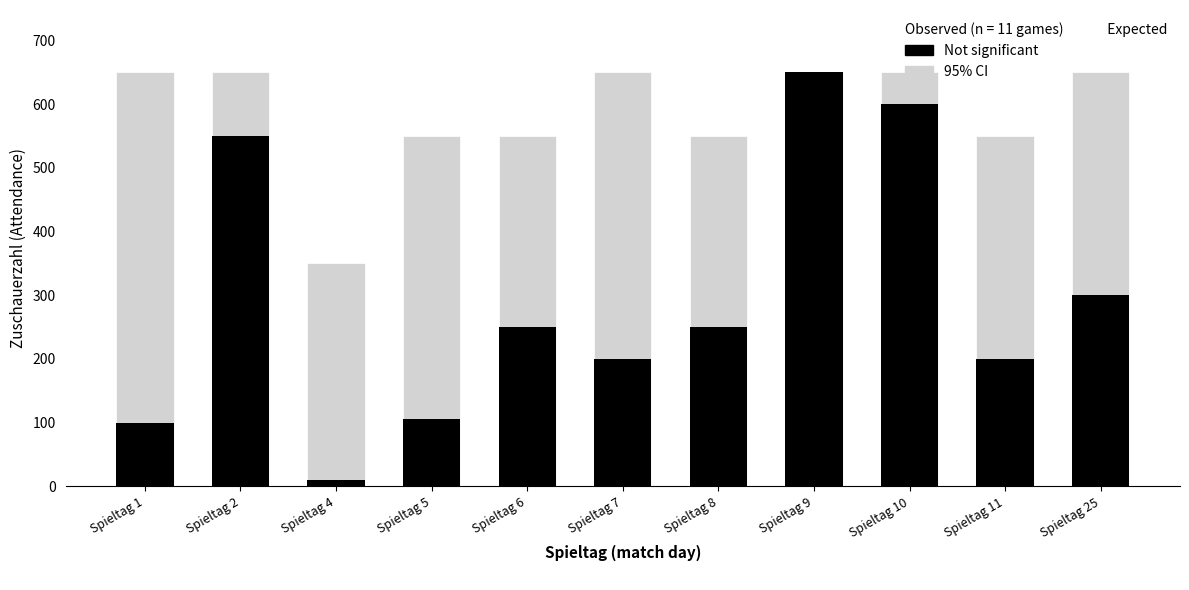

What is the difference between the maximum and minimum values?

300